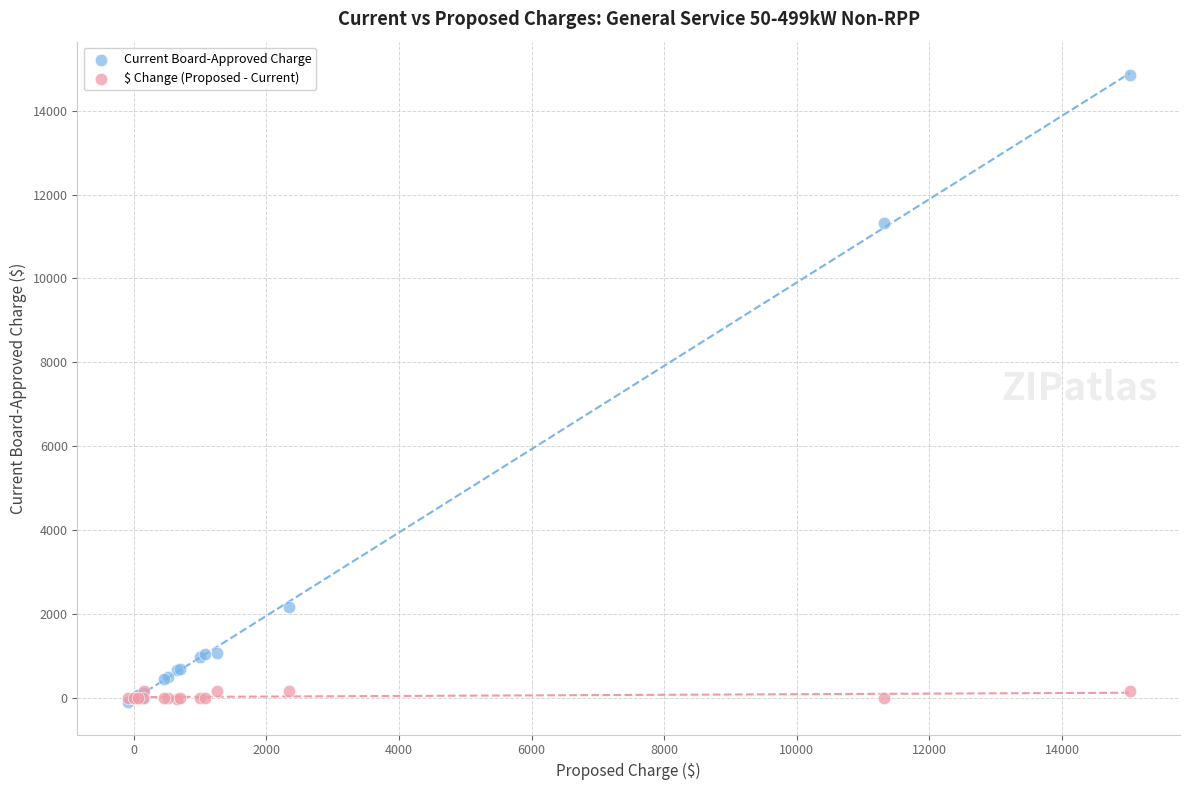

Across all series, what Y value is closest to 7375?

11313.5